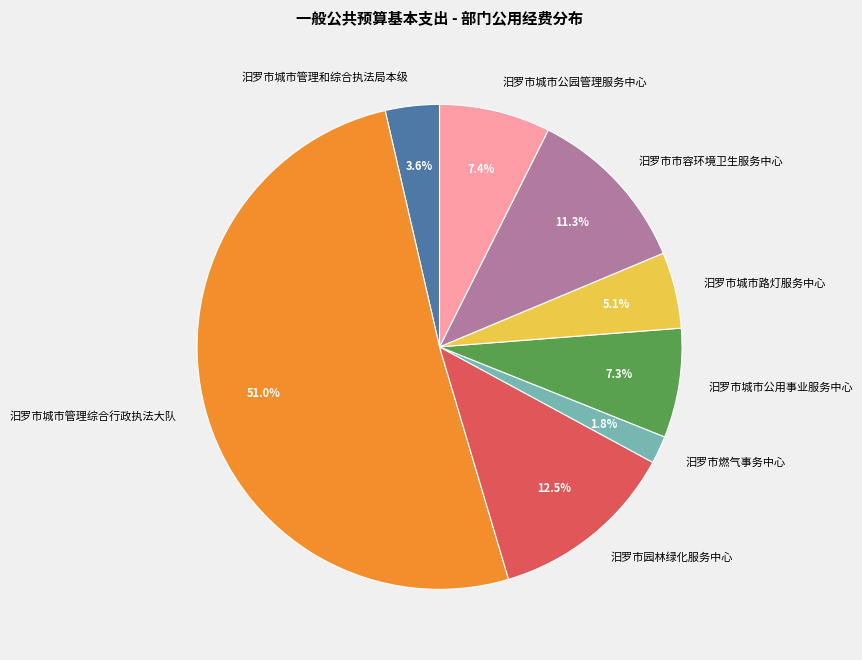

Which category has the biggest portion of the pie?

汨罗市城市管理综合行政执法大队